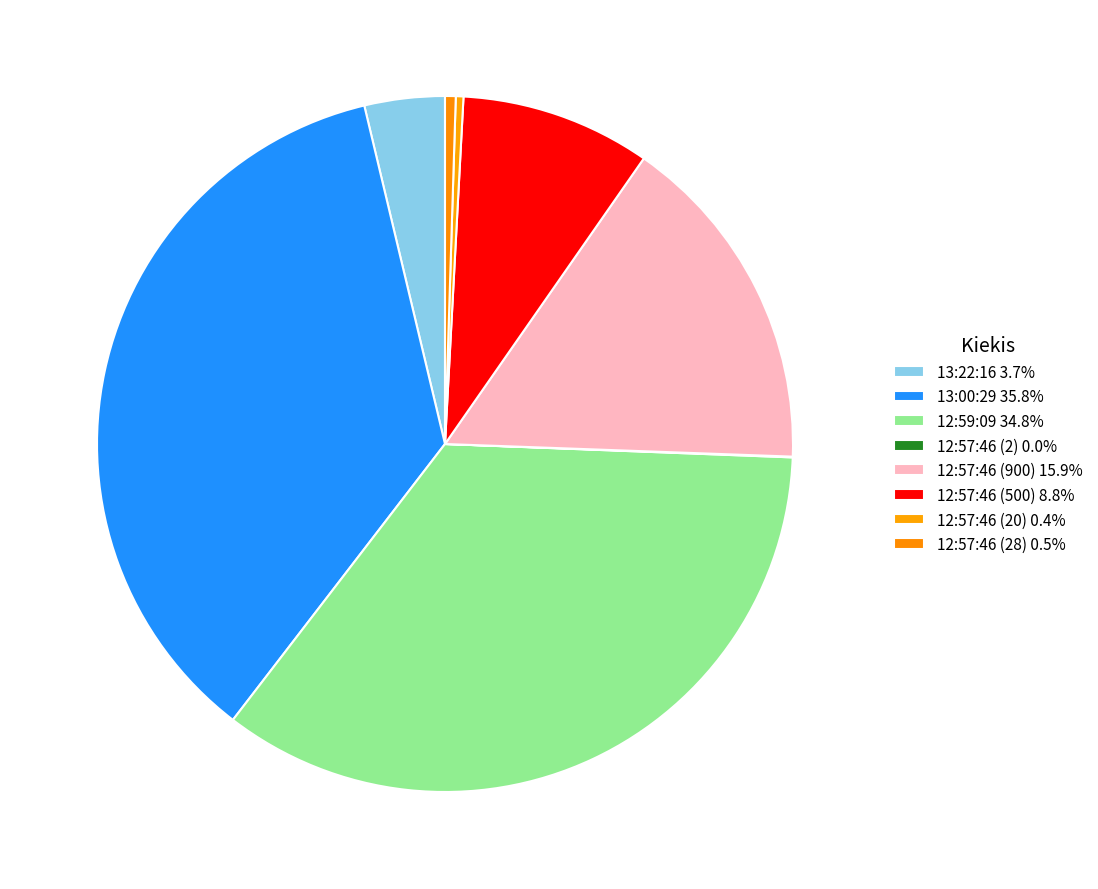

Combined, do 13:22:16 and 12:57:46 (20) account for over 50%?

No